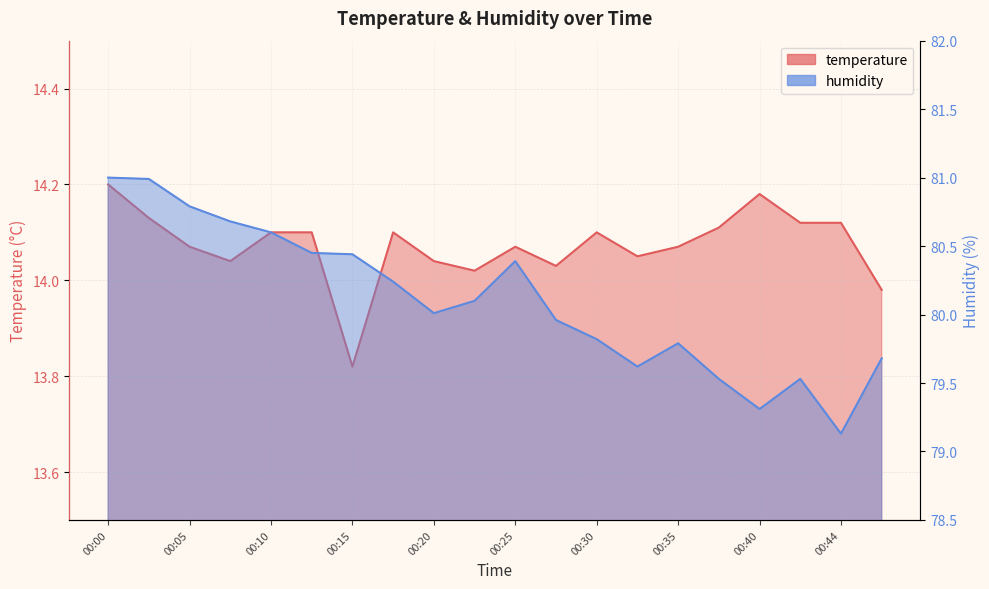

Reading left to right, transcribe all the data shown in this chart.

temperature: 14.2	14.1	14.1	14.0	14.1	14.1	13.8	14.1	14.0	14.0	14.1	14.0	14.1	14.1	14.1	14.1	14.2	14.1	14.1	14.0
humidity: 81.0	81.0	80.8	80.7	80.6	80.5	80.4	80.2	80.0	80.1	80.4	80.0	79.8	79.6	79.8	79.5	79.3	79.5	79.1	79.7